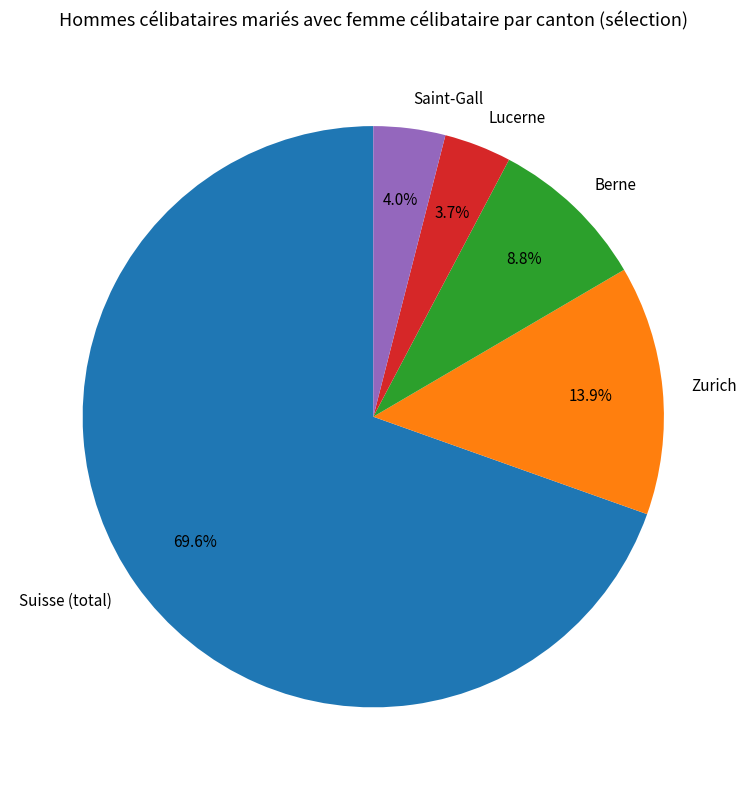

Which category has the biggest portion of the pie?

Suisse (total)